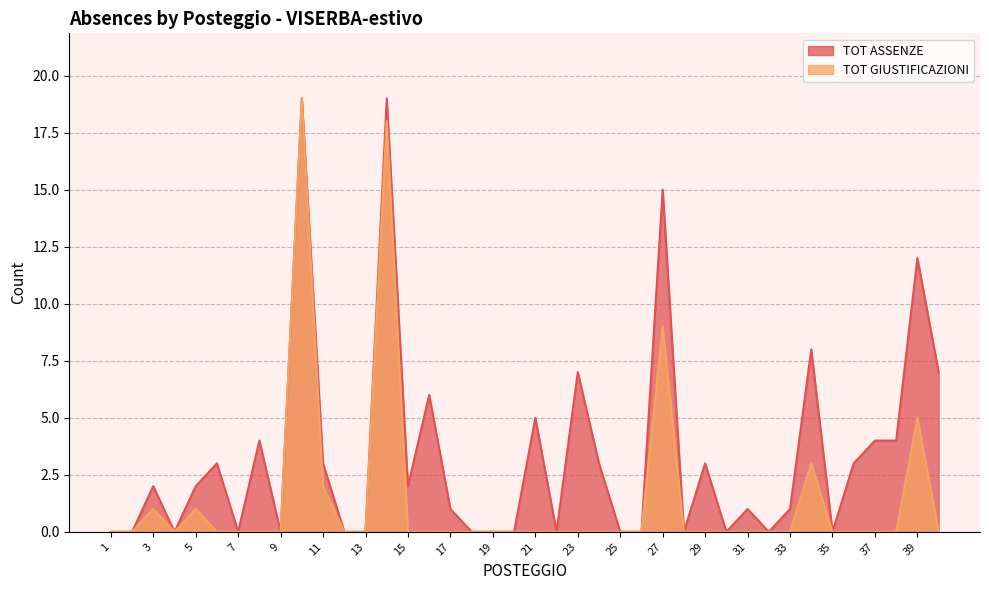

At which category does TOT ASSENZE reach its first local peak?

3